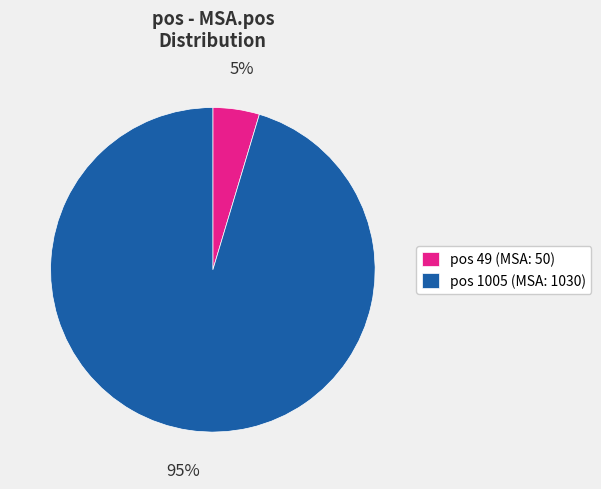

Which has a higher value, pos 49 (MSA: 50) or pos 1005 (MSA: 1030)?

pos 1005 (MSA: 1030)